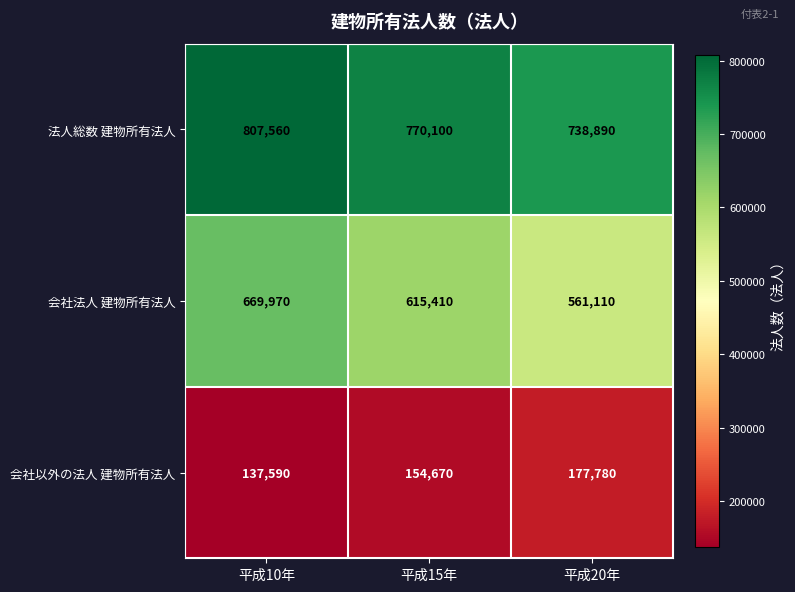

List the series in order of their peak value, lowest first.

会社以外の法人 建物所有法人, 会社法人 建物所有法人, 法人総数 建物所有法人